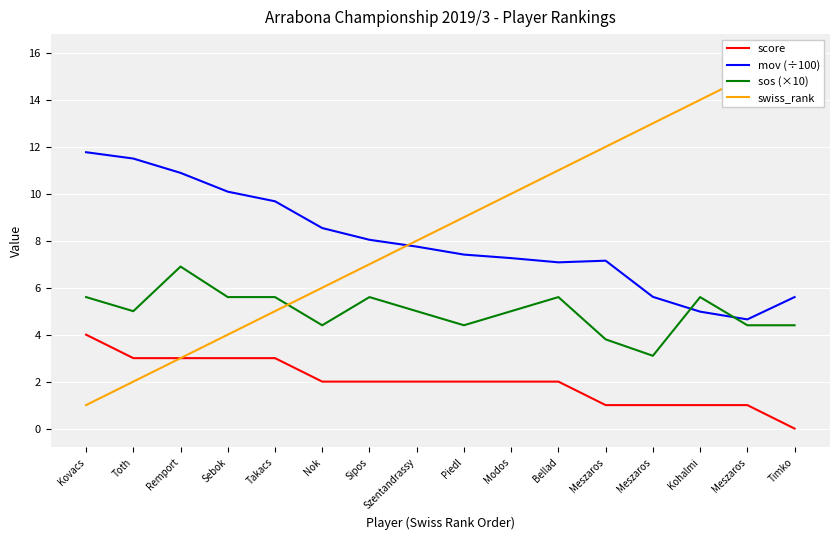

Reading left to right, extract all data points from this chart.

score: 4.0	3.0	3.0	3.0	3.0	2.0	2.0	2.0	2.0	2.0	2.0	1.0	1.0	1.0	1.0	0.0
mov (÷100): 11.8	11.5	10.9	10.1	9.7	8.5	8.0	7.8	7.4	7.3	7.1	7.2	5.6	5.0	4.7	5.6
sos (×10): 5.6	5.0	6.9	5.6	5.6	4.4	5.6	5.0	4.4	5.0	5.6	3.8	3.1	5.6	4.4	4.4
swiss_rank: 1.0	2.0	3.0	4.0	5.0	6.0	7.0	8.0	9.0	10.0	11.0	12.0	13.0	14.0	15.0	16.0